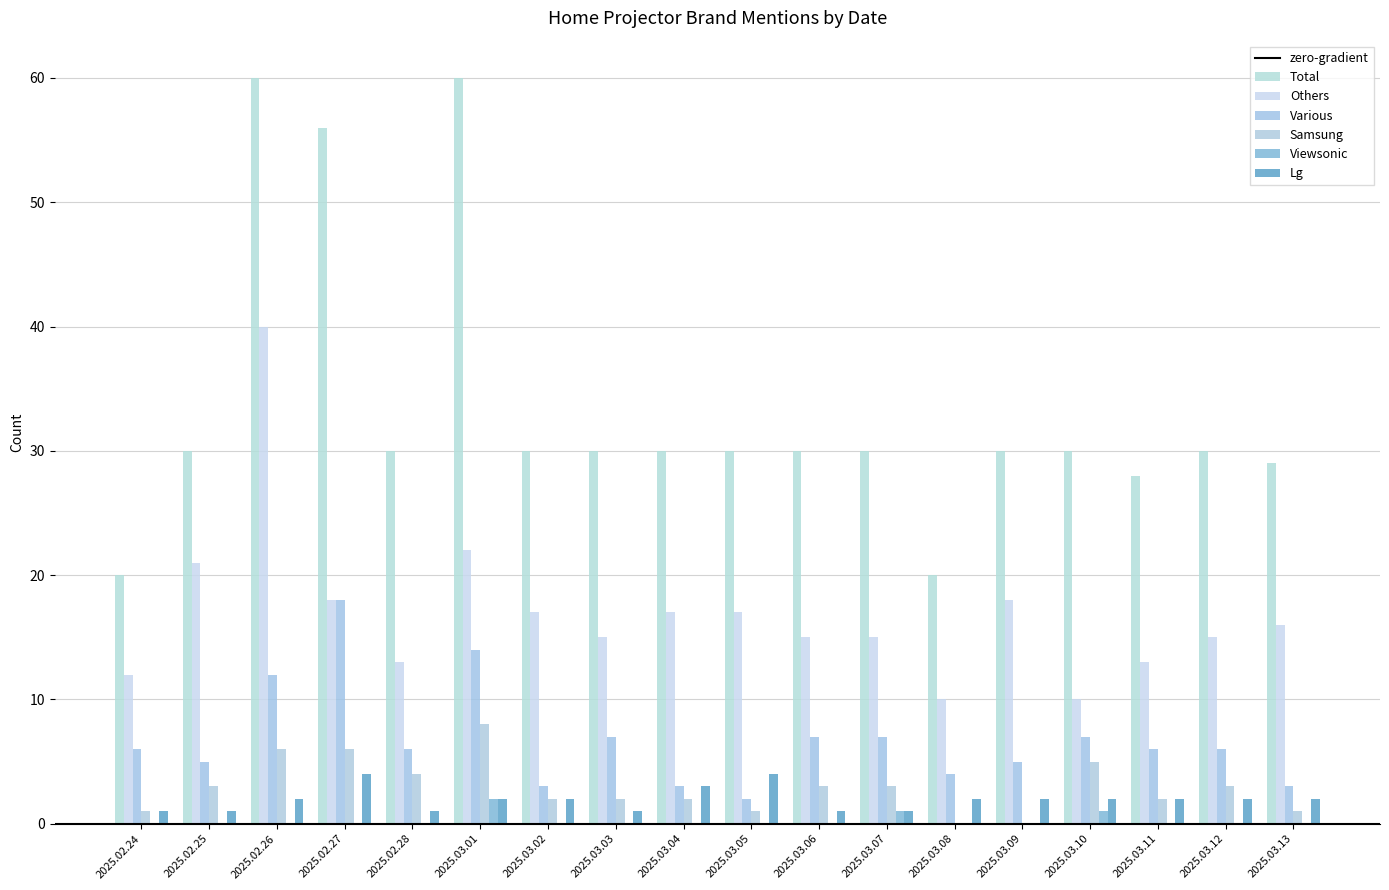

Which category has the lowest value in the Lg series?

2025.02.24